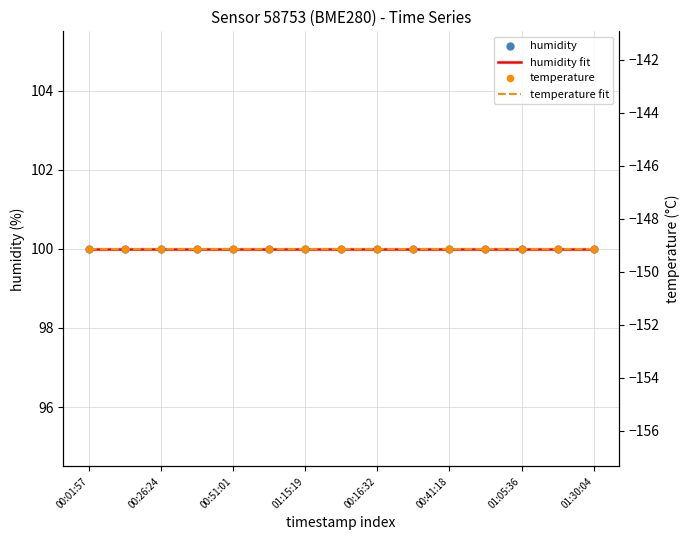

Which series has the widest spread of Y values?

humidity fit